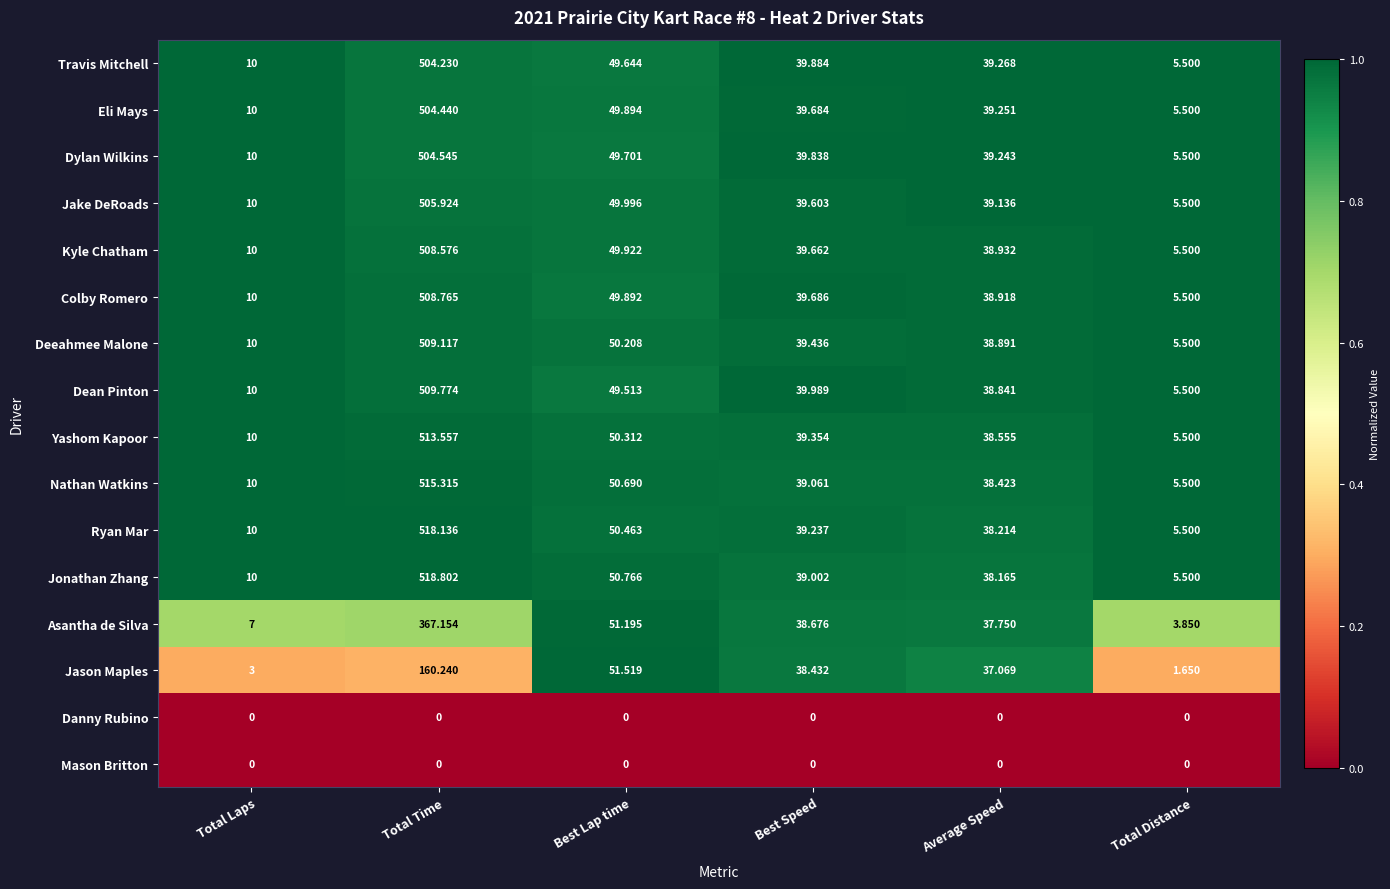

List the labels in order of Dean Pinton value, smallest first.

Total Distance, Total Laps, Average Speed, Best Speed, Best Lap time, Total Time